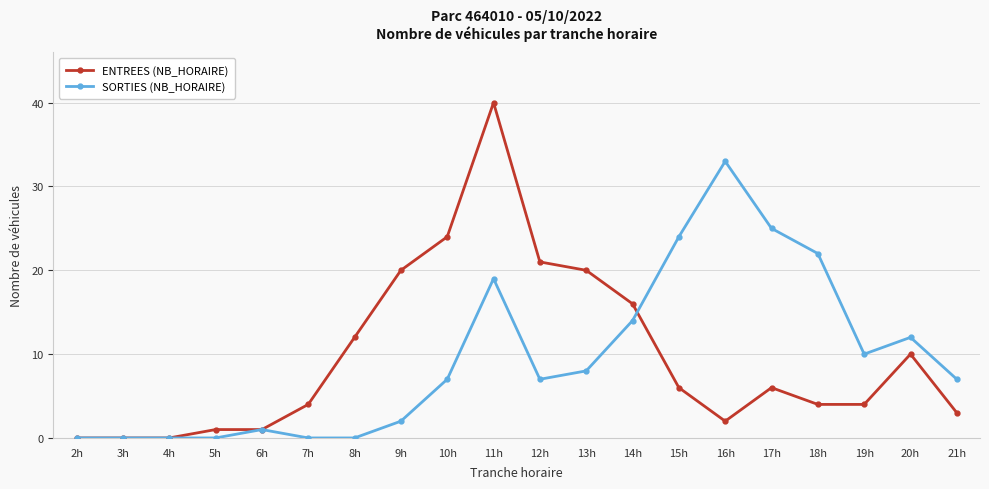

Count the number of data series in this chart.

2